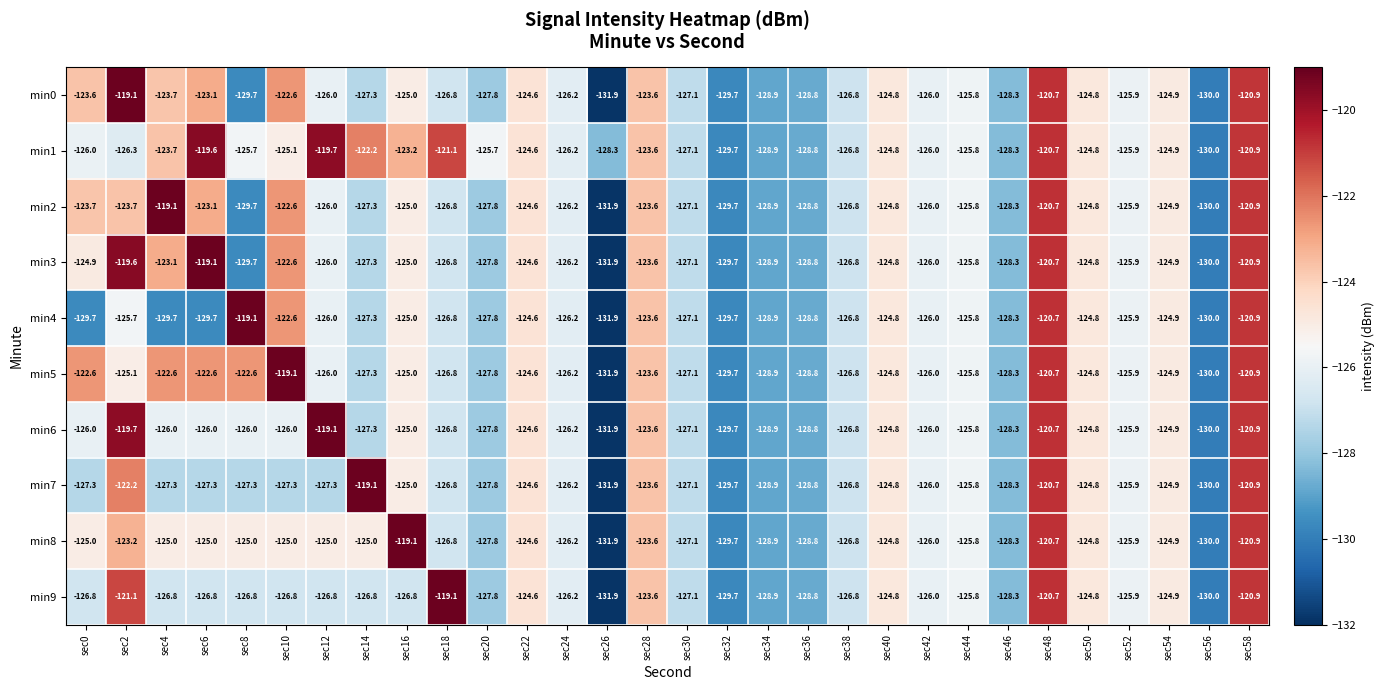

Between sec18 and sec22, which series saw the biggest shift?

min9